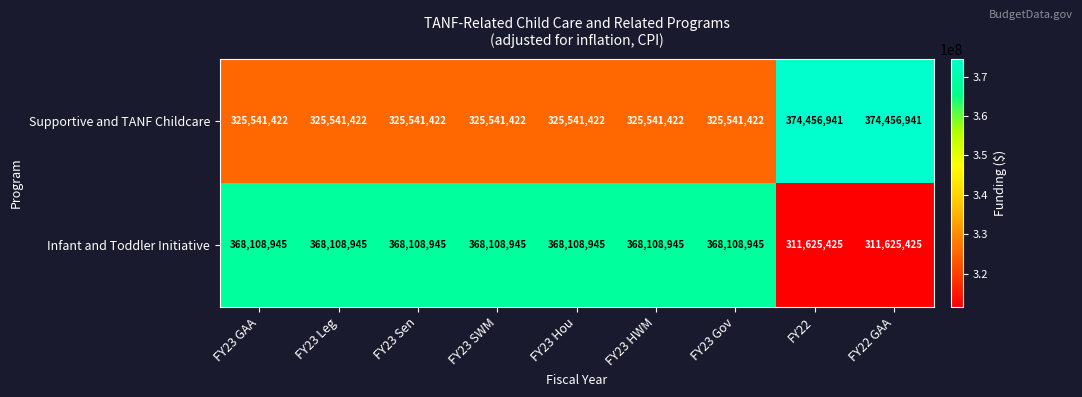

Is it true that Infant and Toddler Initiative equals 96618715 at FY23 Hou?

False